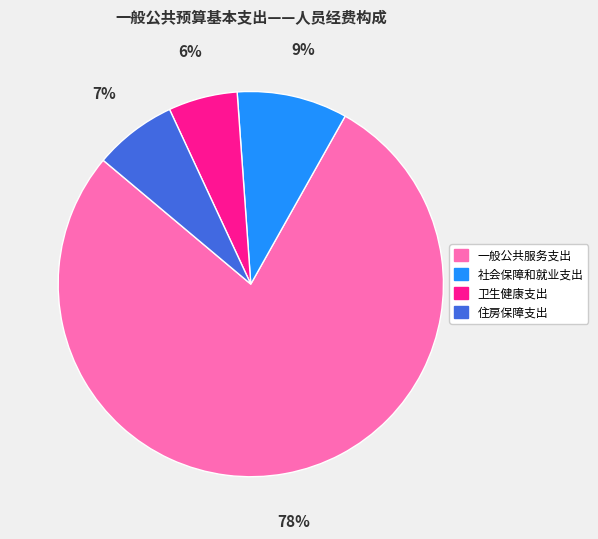

To the nearest percent, what is the combined percentage of 卫生健康支出 and 一般公共服务支出?

84%